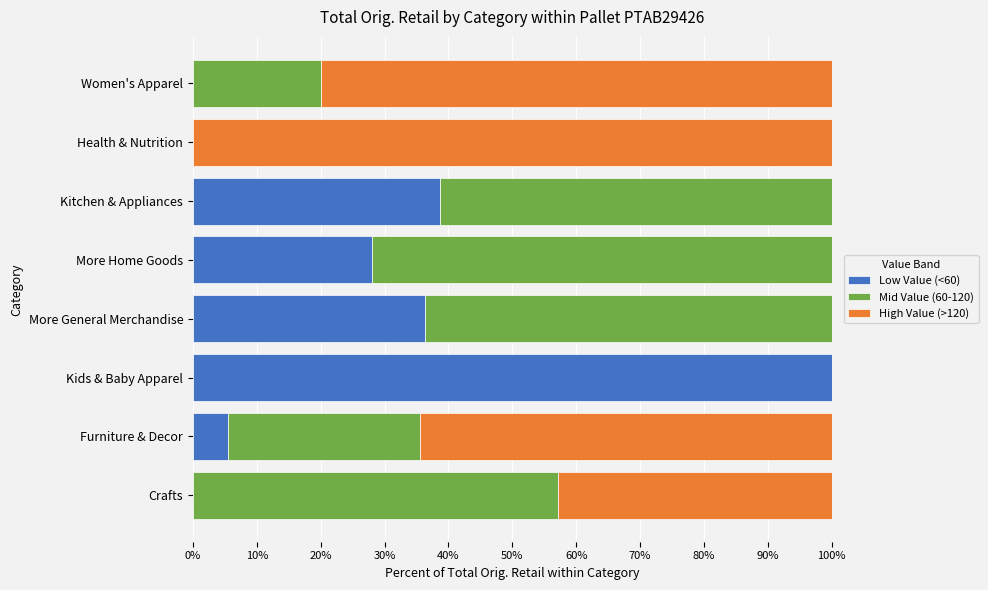

What is the total value across all series at More General Merchandise?

100.0